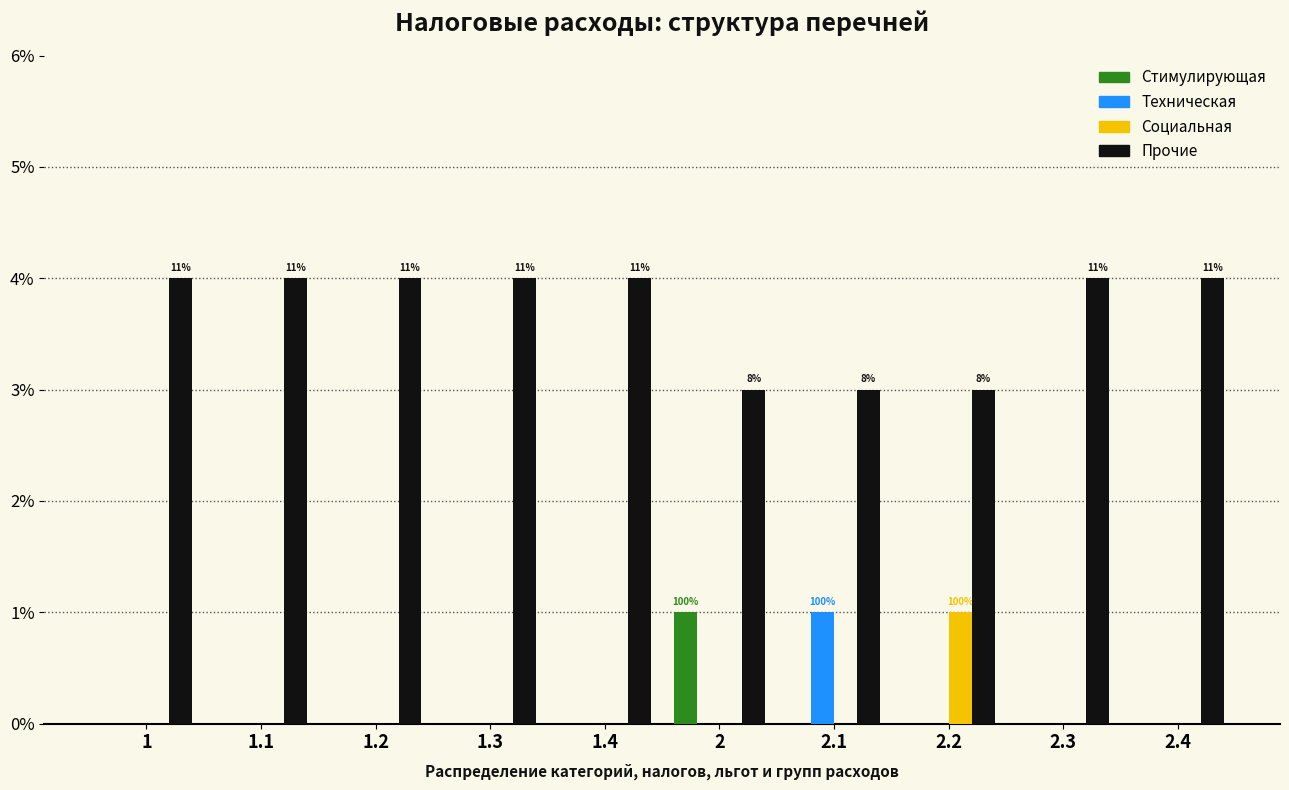

Is the value of Прочие at 2.2 greater than the value of Техническая at 1.1?

Yes